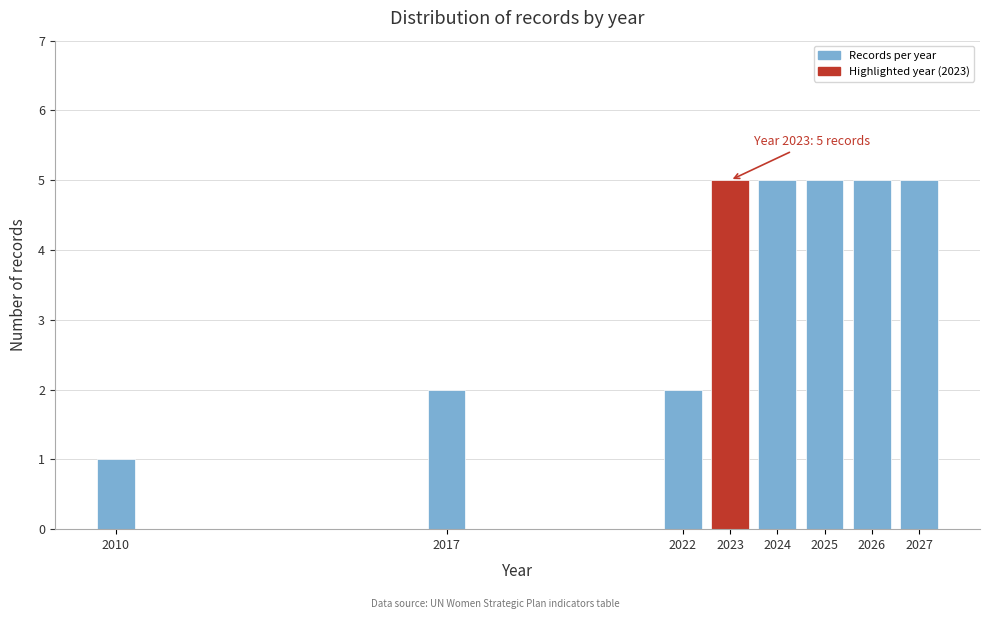

Reading left to right, extract all data points from this chart.

2010=1	2017=2	2022=2	2023=5	2024=5	2025=5	2026=5	2027=5